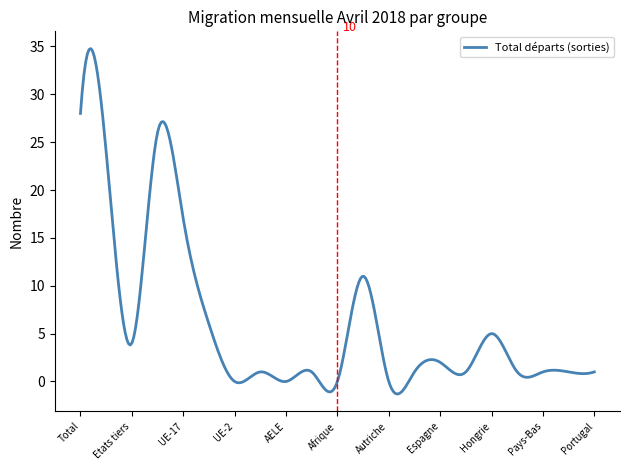

What is the greatest value displayed?

34.8